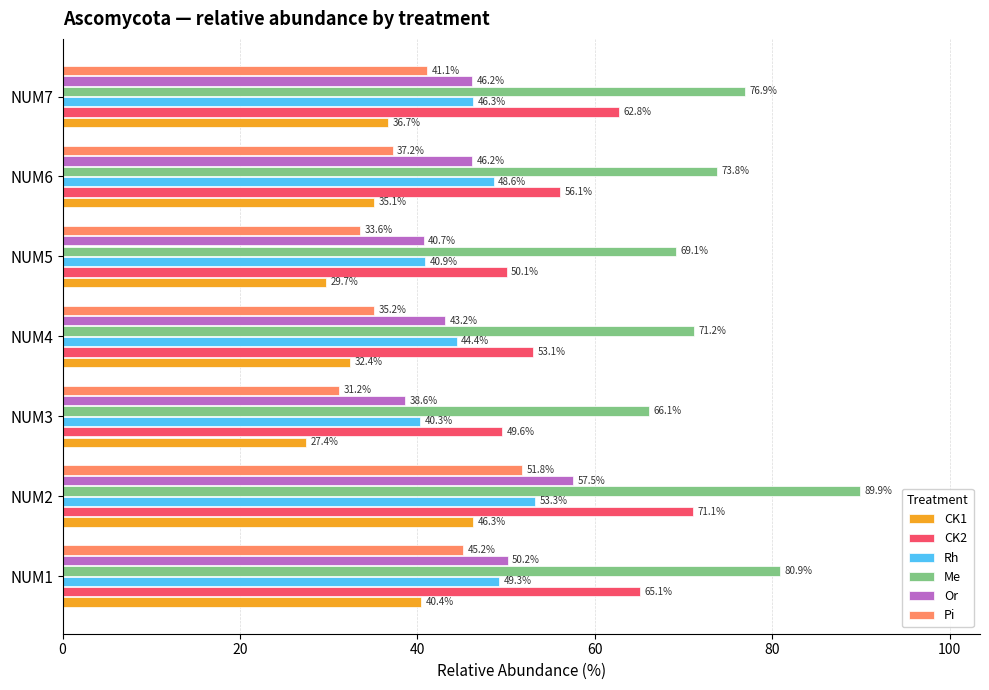

Which series has the largest range (max minus min)?

Me